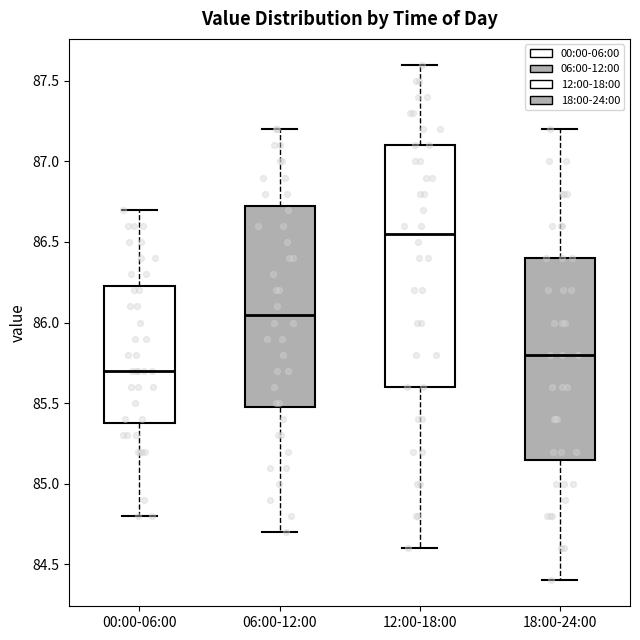

Reading left to right, transcribe this box plot: for each box, give where its median line is, the range the box spans, and where its two whiskers end, as read against the y-axis. The values are not printed on the chart, so give them approximately, as read against the axis.

00:00-06:00: median 85.70, box 85.40 to 86.25, whiskers 84.80 to 86.70
06:00-12:00: median 86.05, box 85.50 to 86.75, whiskers 84.70 to 87.20
12:00-18:00: median 86.55, box 85.60 to 87.10, whiskers 84.60 to 87.60
18:00-24:00: median 85.80, box 85.15 to 86.40, whiskers 84.40 to 87.20